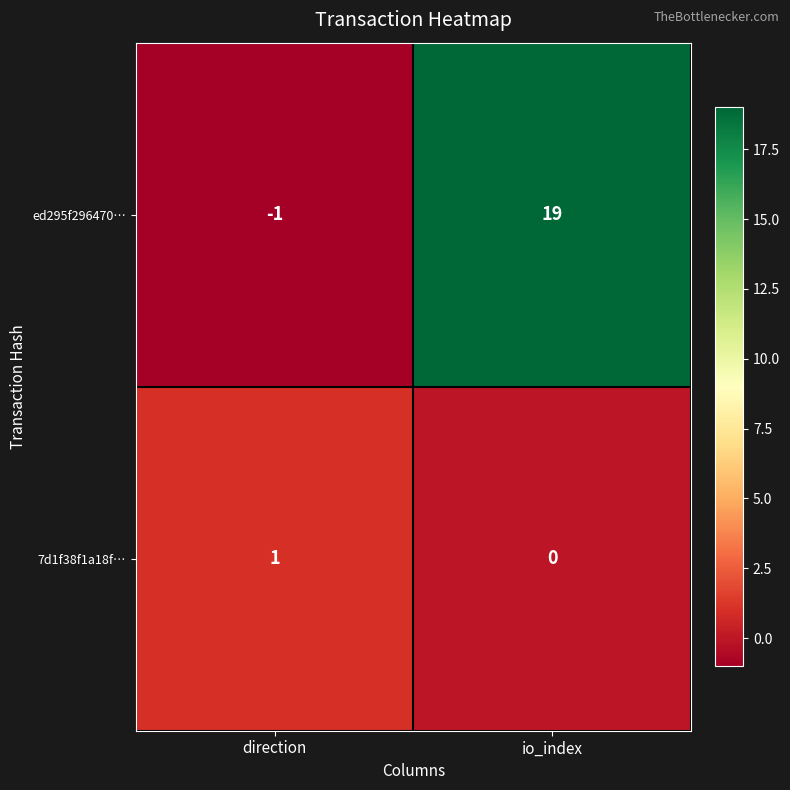

Which series changed the most between direction and io_index?

ed295f296470…